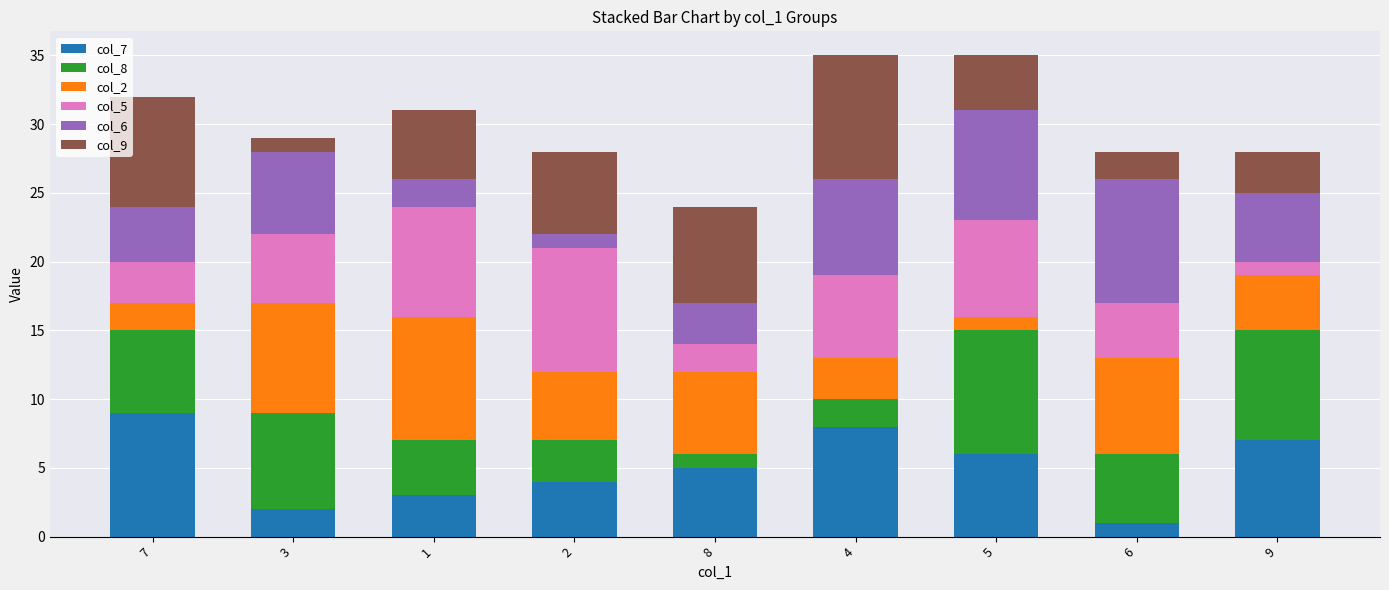

What are all the series names shown in the legend?

col_7, col_8, col_2, col_5, col_6, col_9